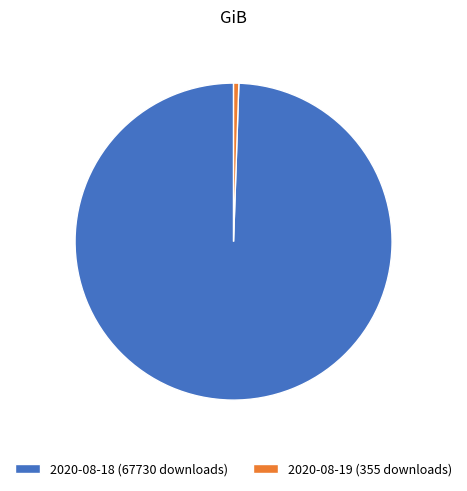

Rank the categories by value from highest to lowest.

2020-08-18 (67730 downloads), 2020-08-19 (355 downloads)